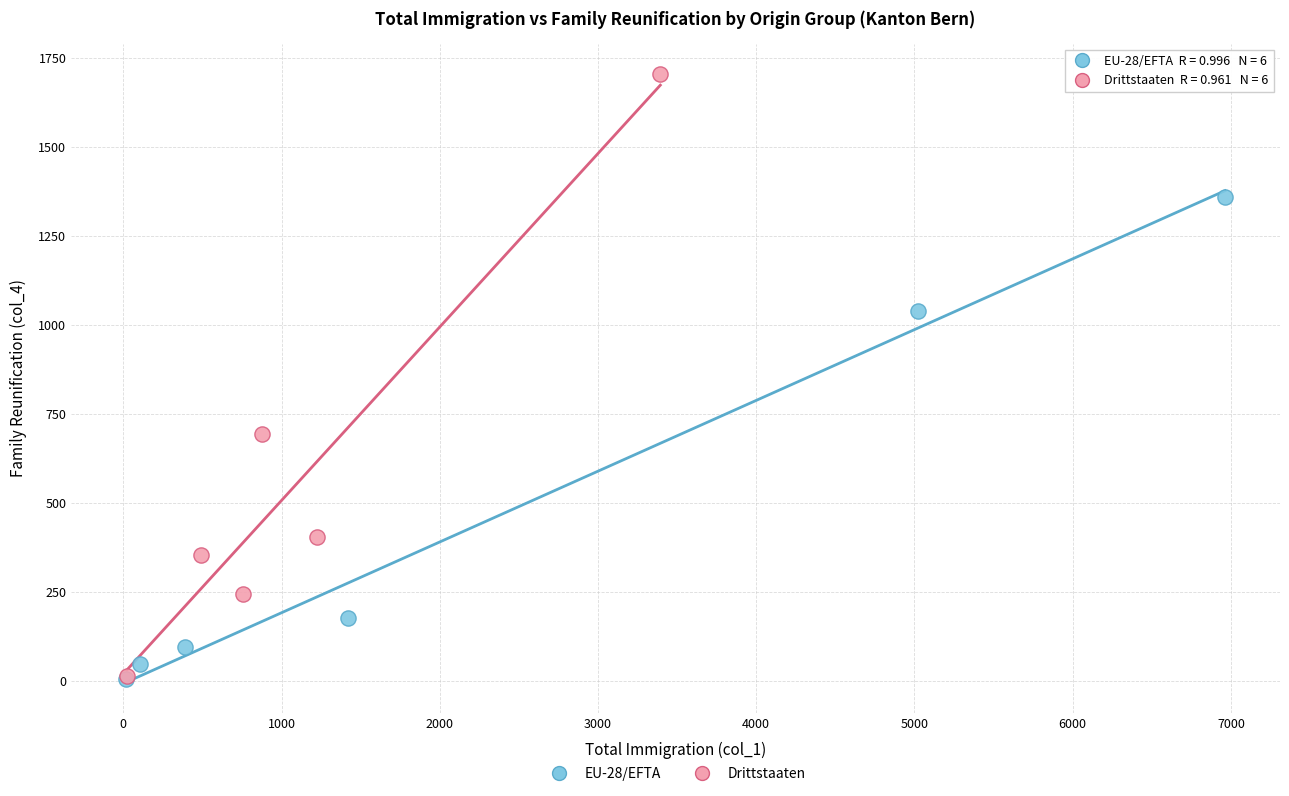

What are all the series names shown in the legend?

EU-28/EFTA, Drittstaaten